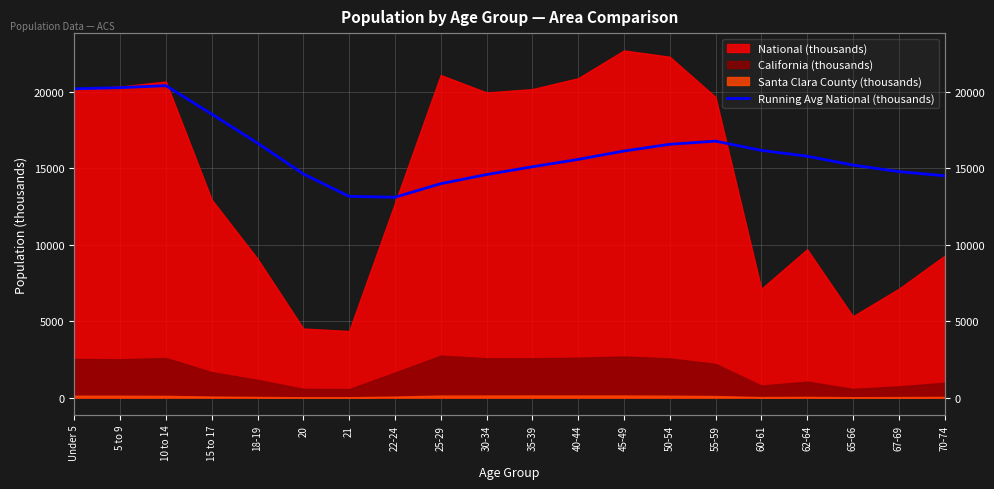

How many points are lower than both their immediate neighbors (excluding endpoints)?

1